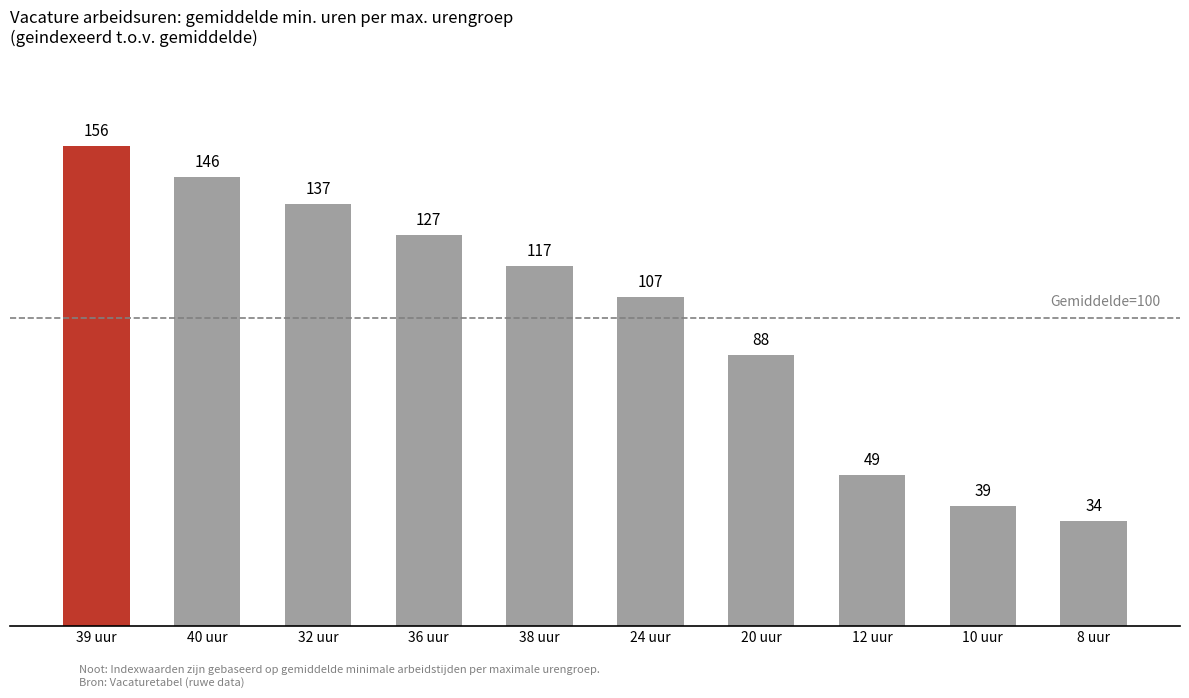

What value does the data have at 20 uur?

88